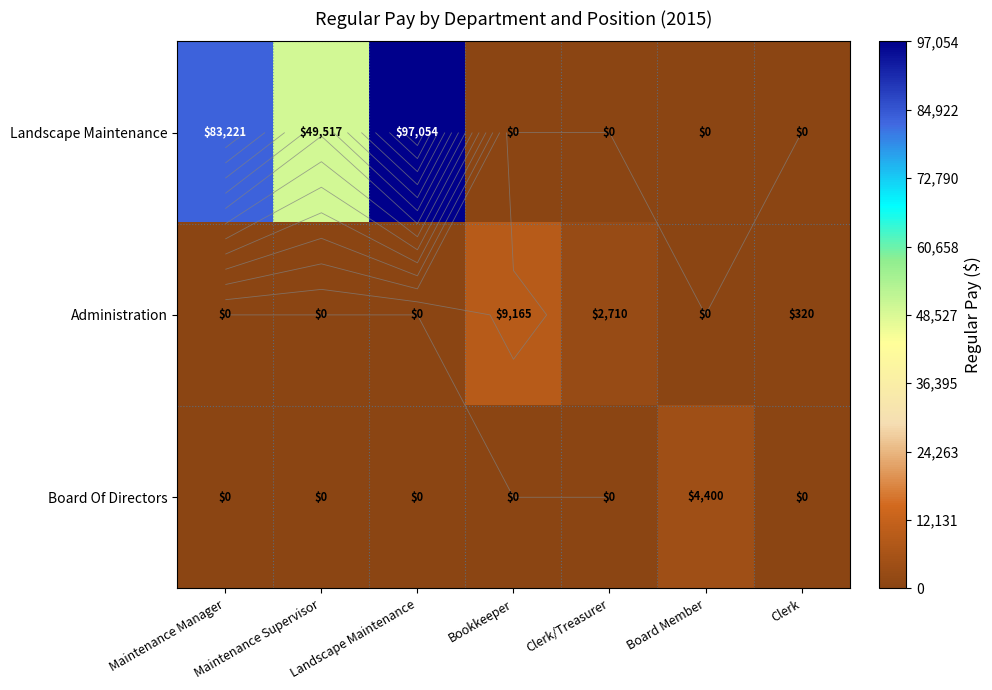

Which has a higher value, Board Member or Maintenance Manager?

Maintenance Manager